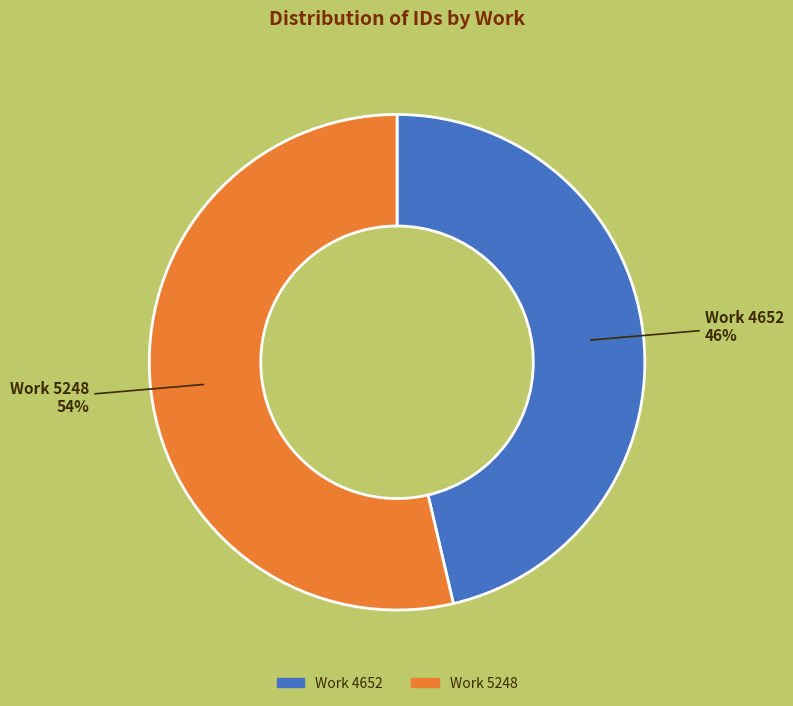

What is the ratio of the value at Work 4652 to the value at Work 5248?

0.9